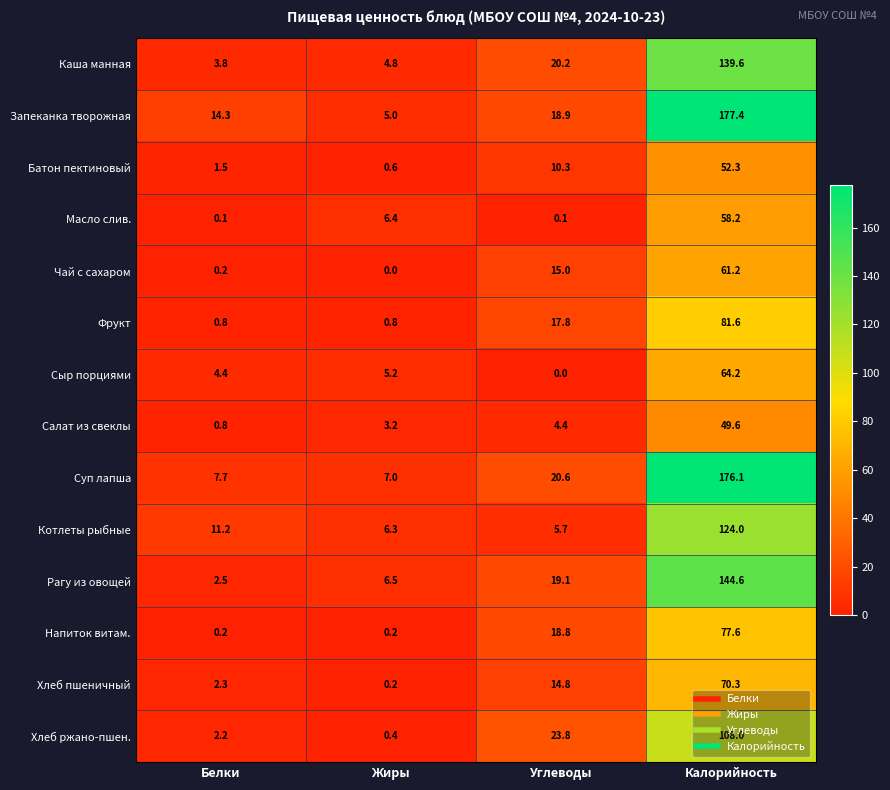

At which category is the sum across all series the highest?

Калорийность